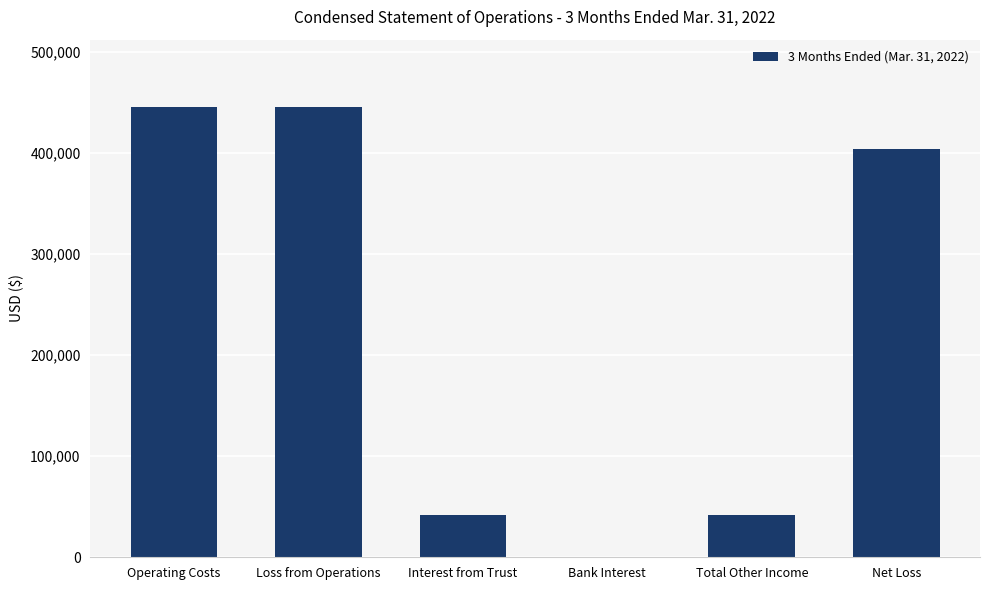

What is the sum of all values?

1376544